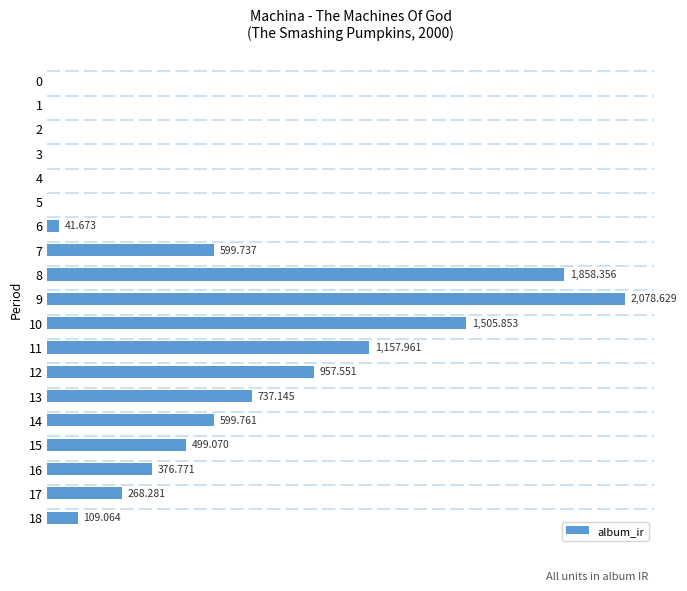

Are the bars horizontal?

Yes